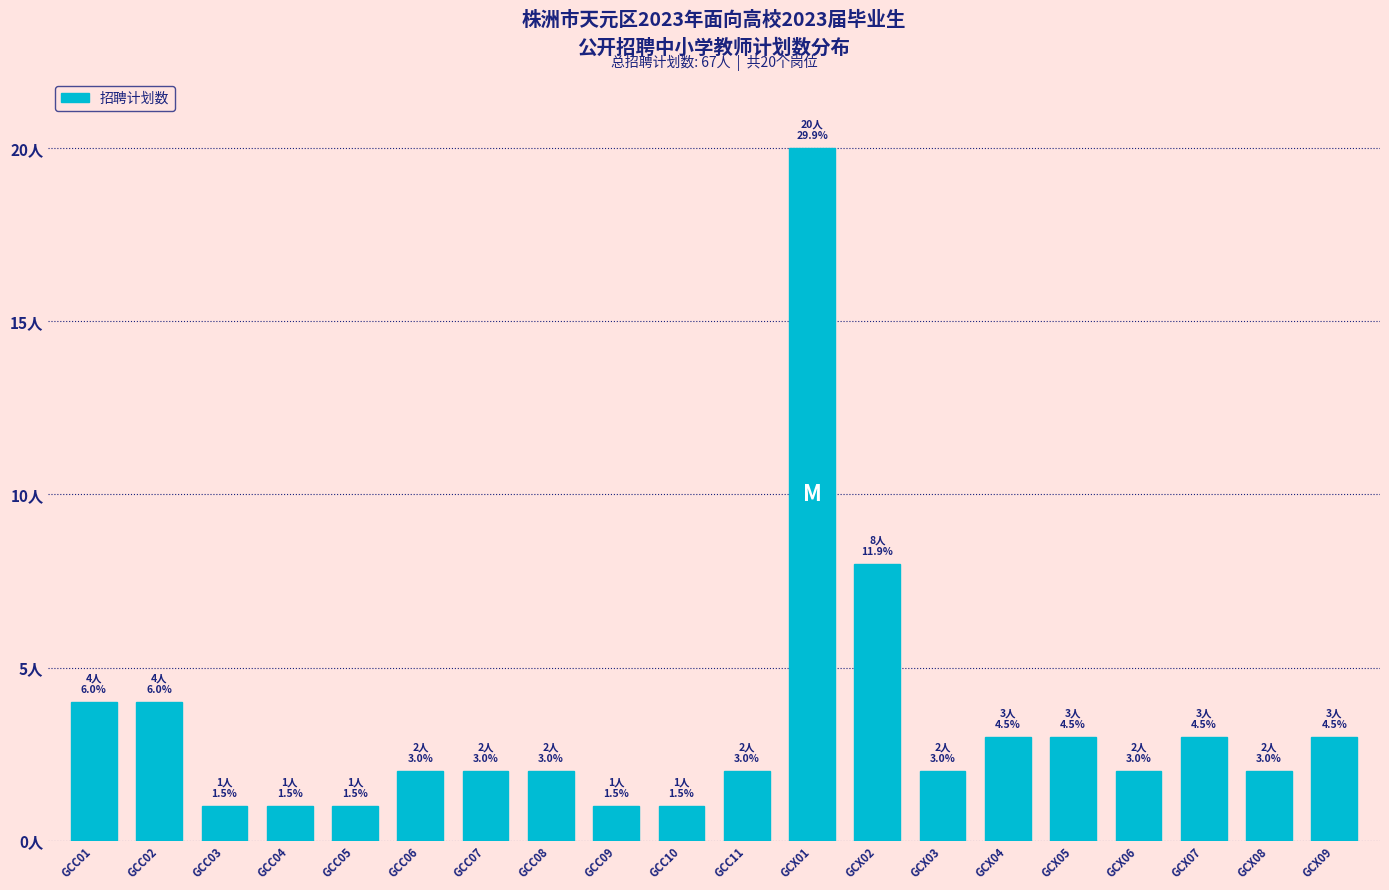

Are the bars horizontal?

No